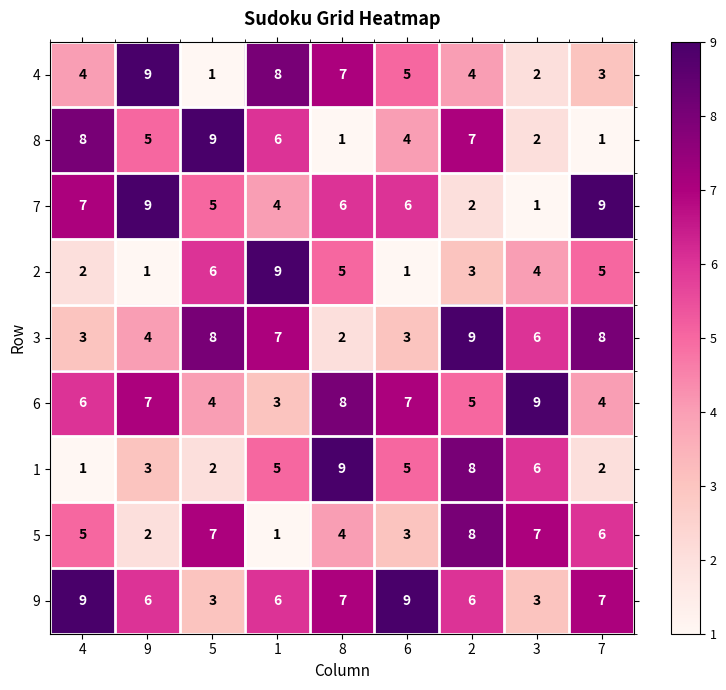

What is the sum of all 4 values?

43